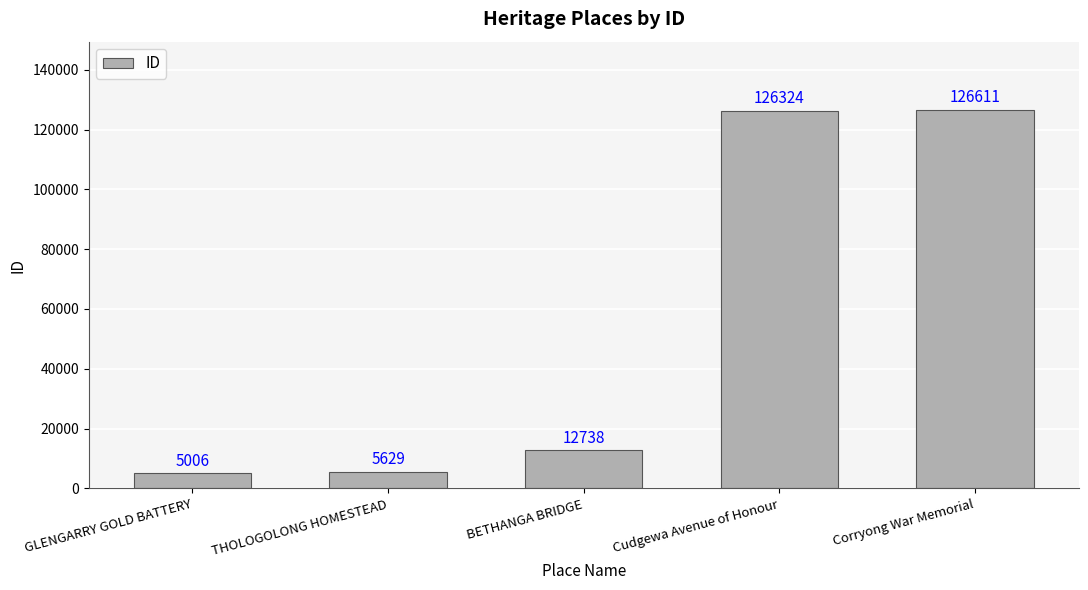

How many series are shown in this chart?

1